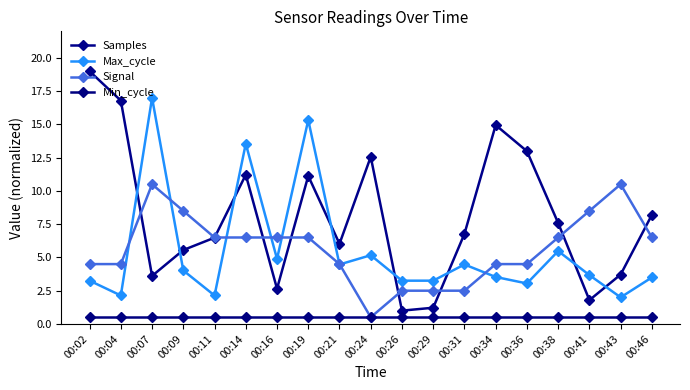

Is it true that Signal equals 2.9 at 00:04?

False